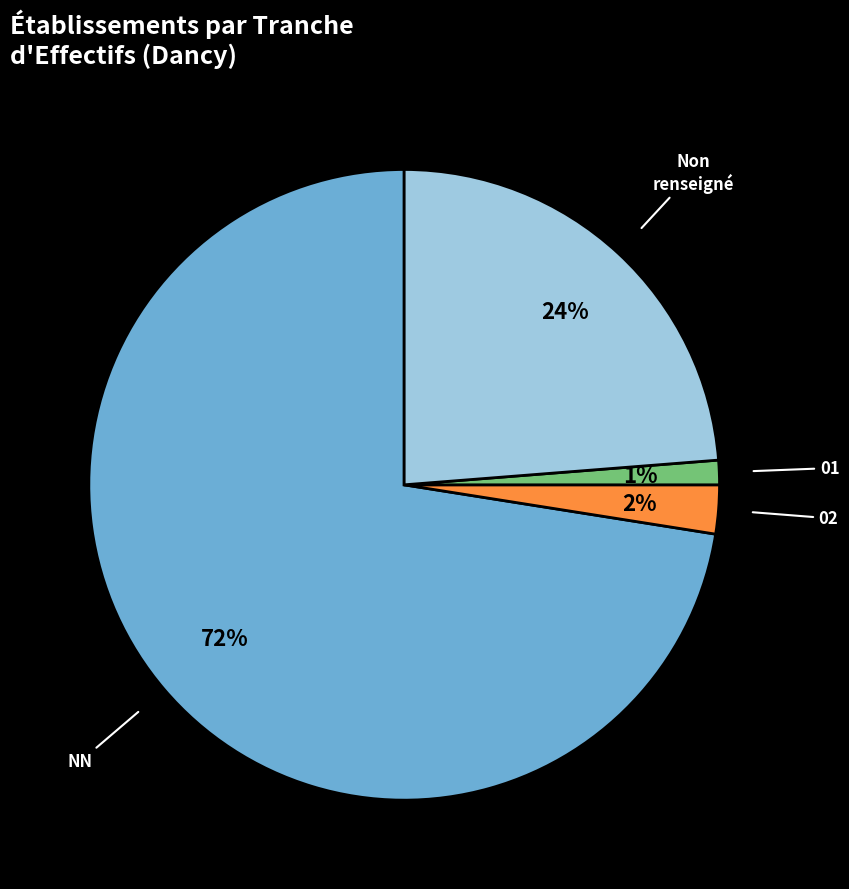

To the nearest percent, what is the average slice percentage?

25%